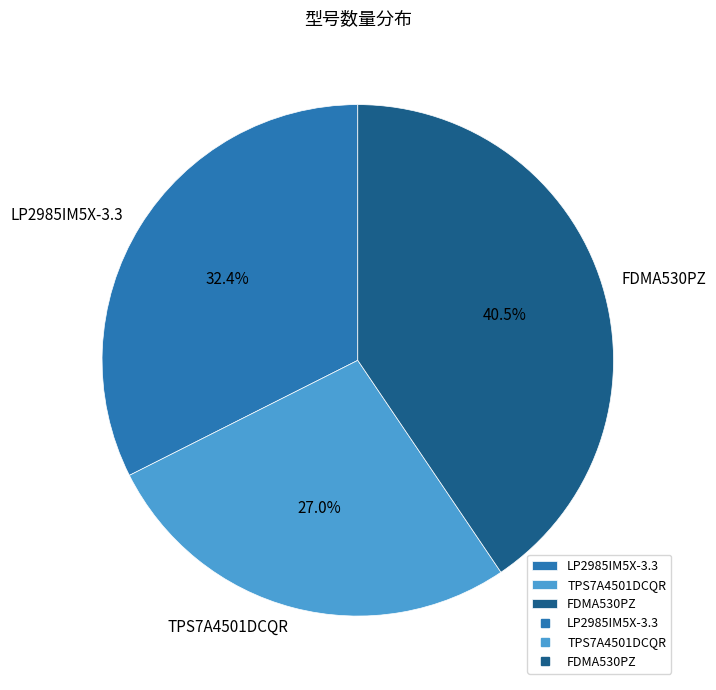

Does TPS7A4501DCQR represent more than half of the total?

No